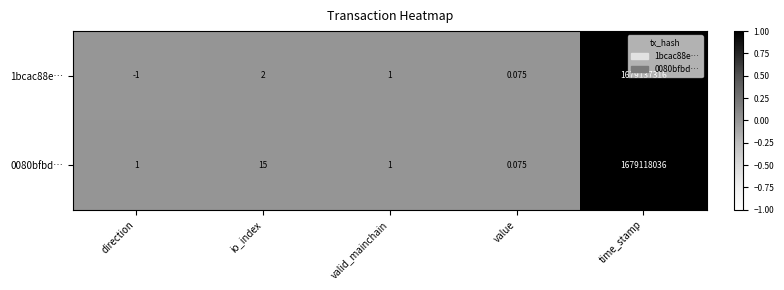

Where is 1bcac88e… nearest to the value 839568657?

io_index